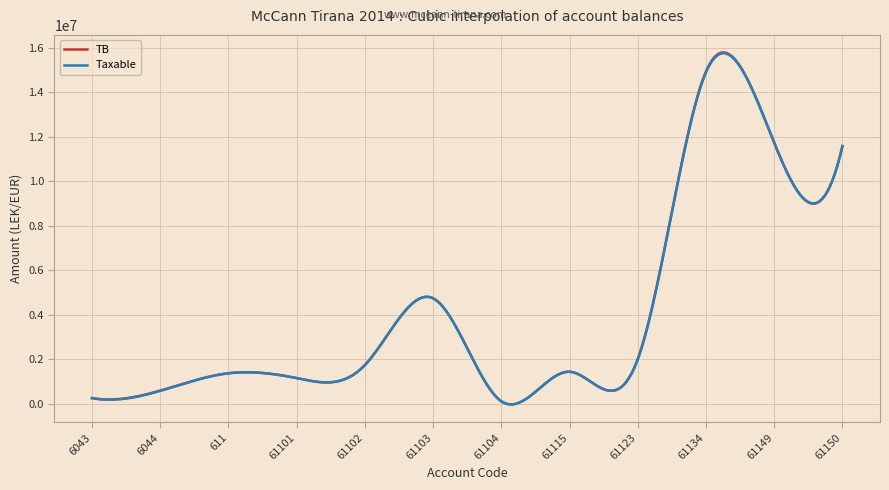

Which series has the widest spread of values?

TB